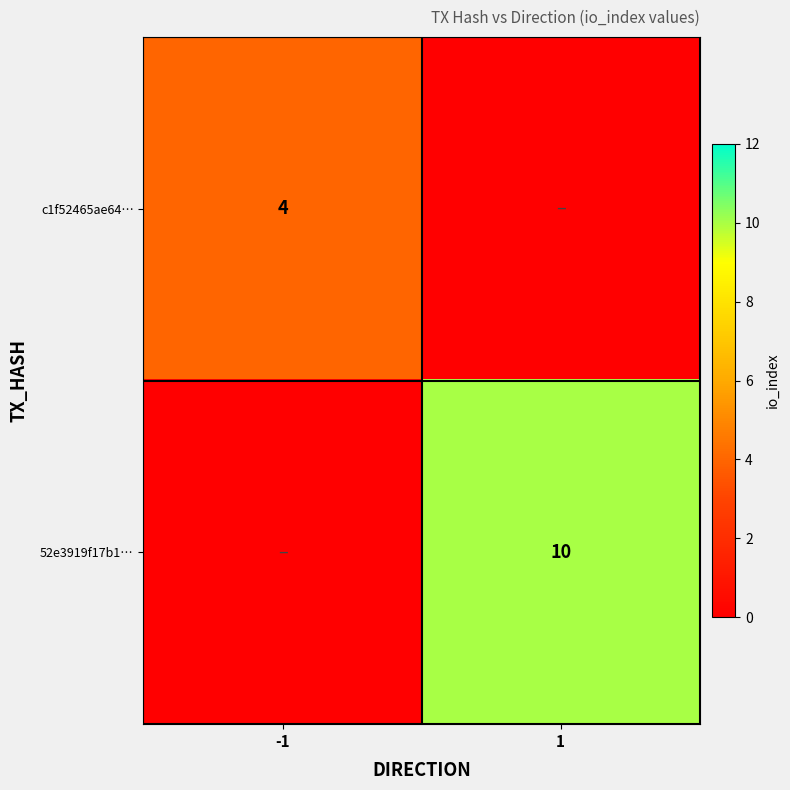

The value of c1f52465ae64… at -1 is 4. True or false?

True